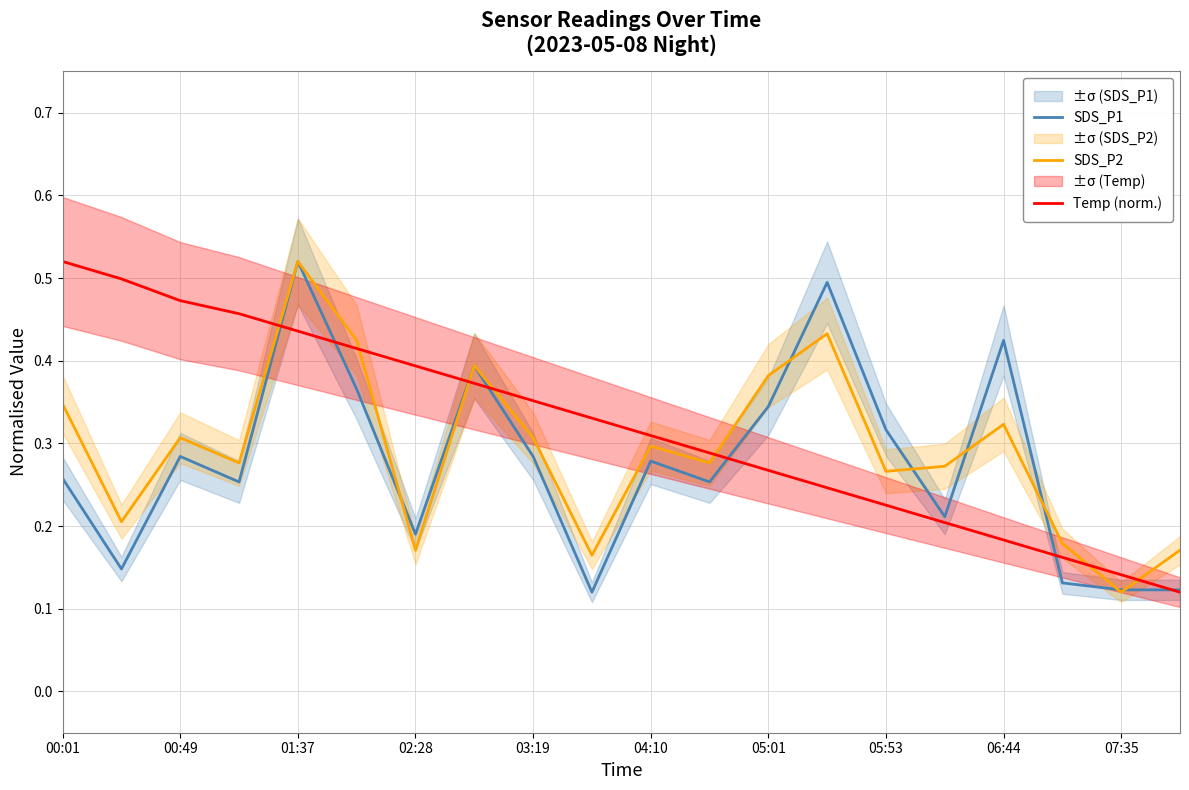

Does the chart have visible grid lines?

Yes